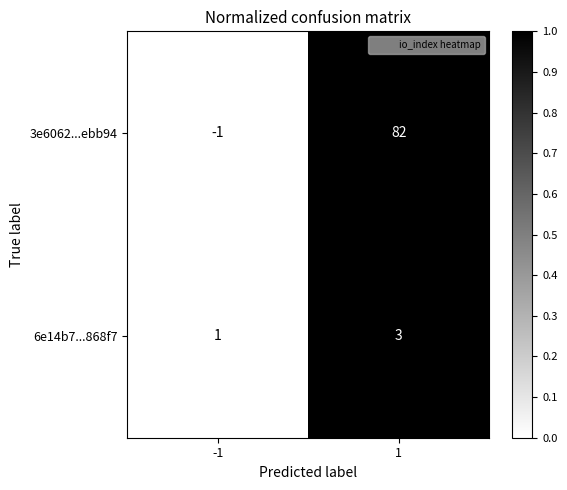

How many positive values does the 3e6062...ebb94 series have?

1